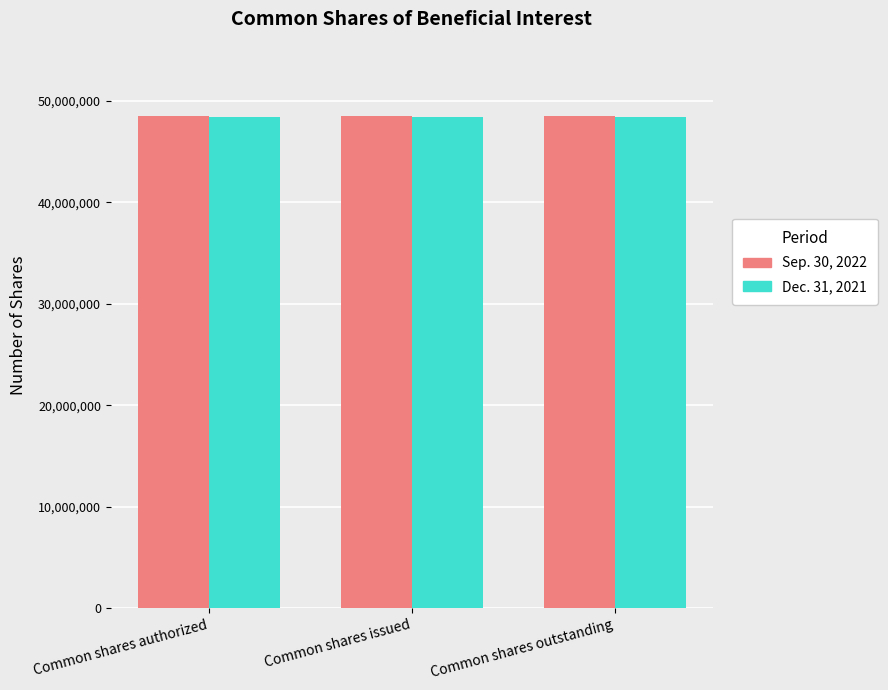

Rank the series by their maximum value, from lowest to highest.

Dec. 31, 2021, Sep. 30, 2022